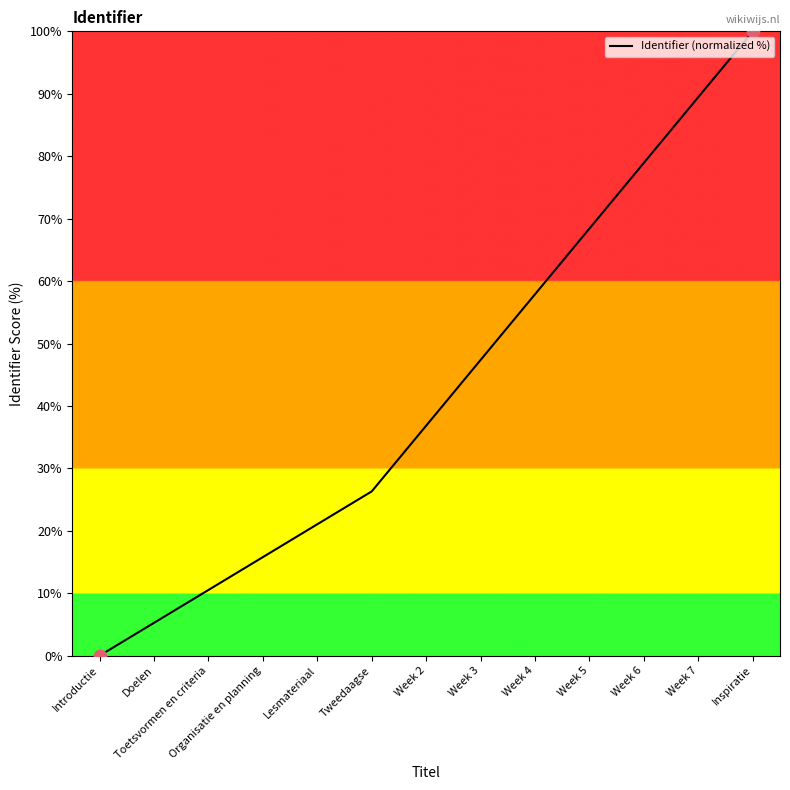

Which has a higher value, Organisatie en planning or Week 3?

Week 3